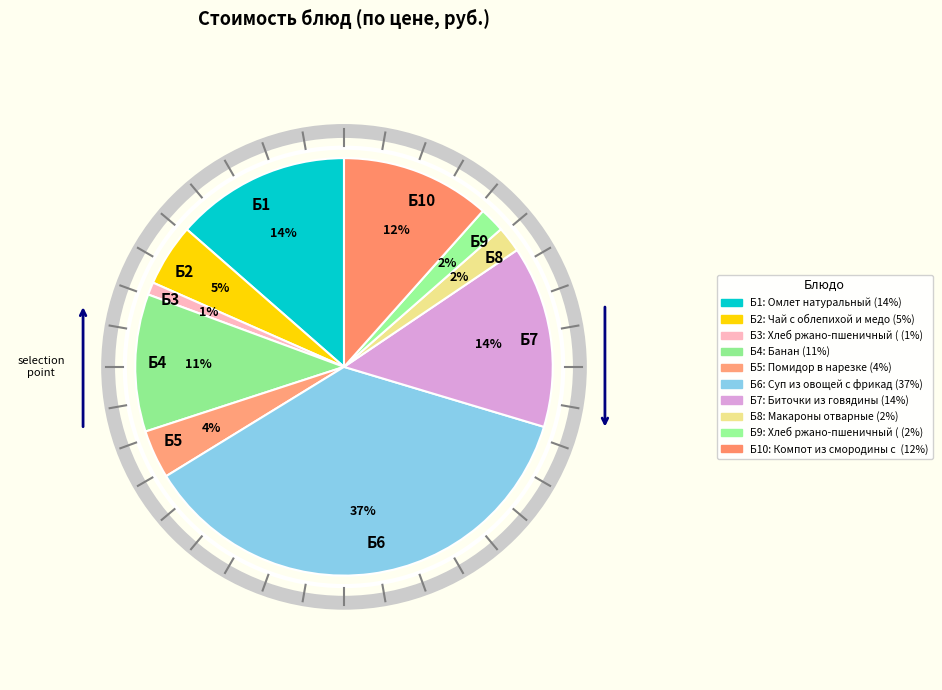

To the nearest percent, what portion does Б2 represent?

5%